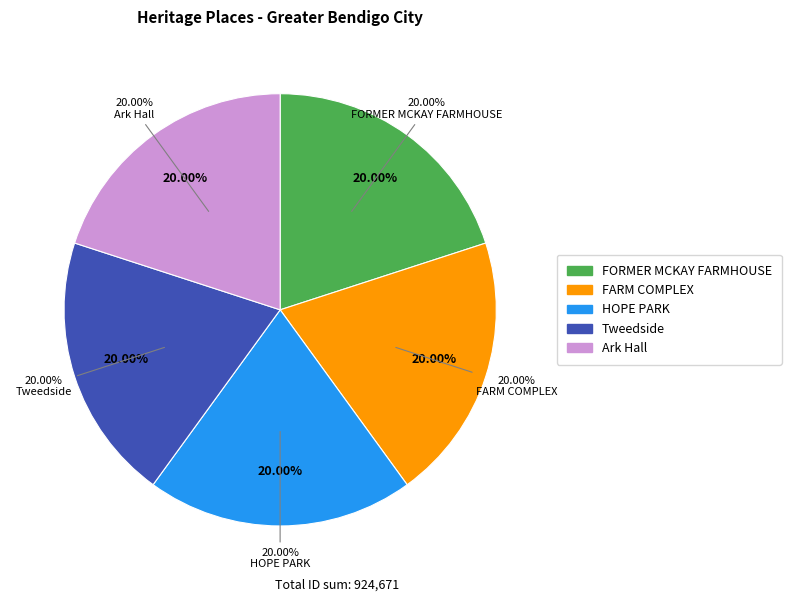

Do HOPE PARK and FORMER MCKAY FARMHOUSE together represent more than half of the pie?

No